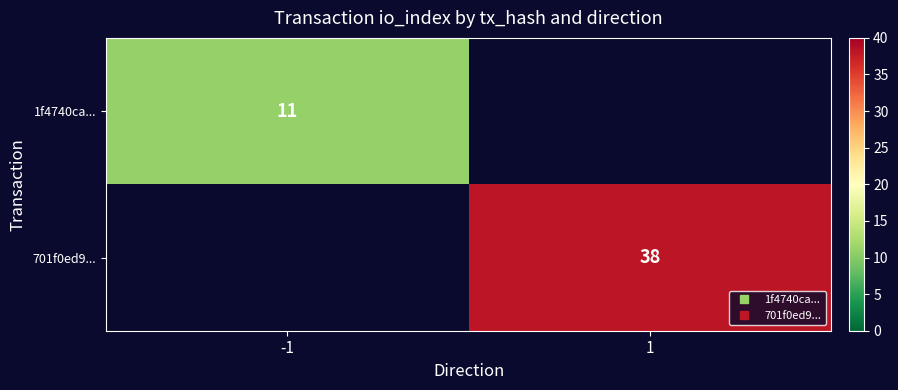

At how many categories does at least one series exceed 18?

1